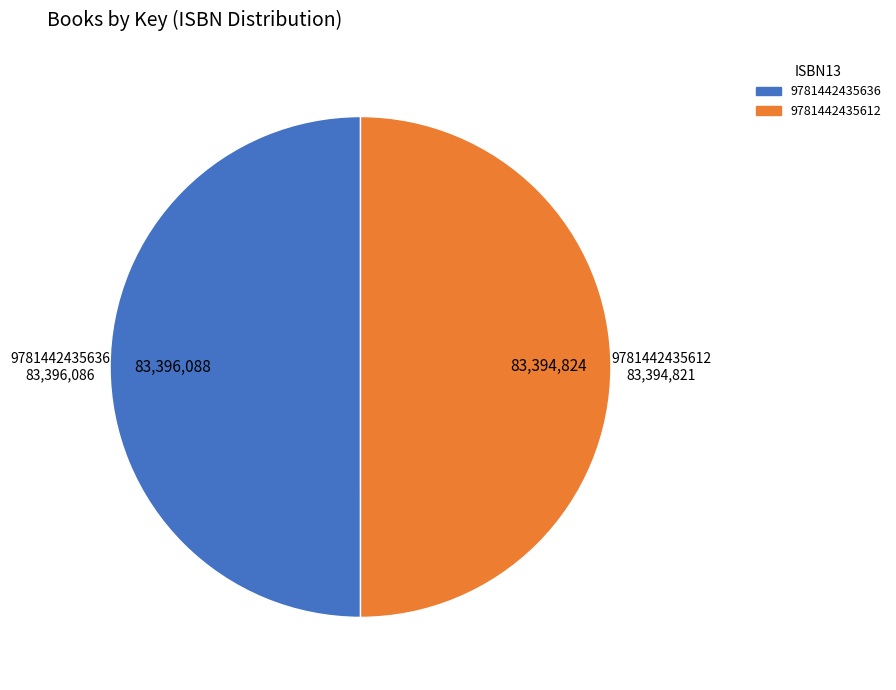

Which category accounts for the majority?

Captain Awesome vs. Nacho Cheese Man (9781442435636)